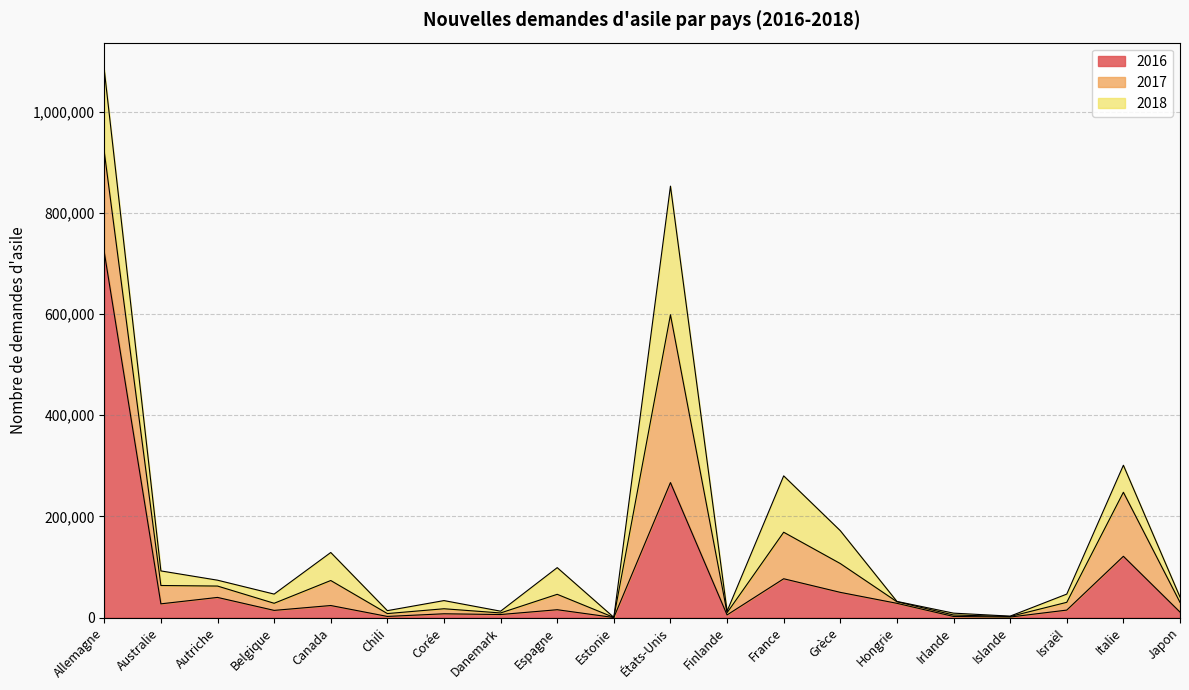

What is the label of the 1st point from the left?

Allemagne